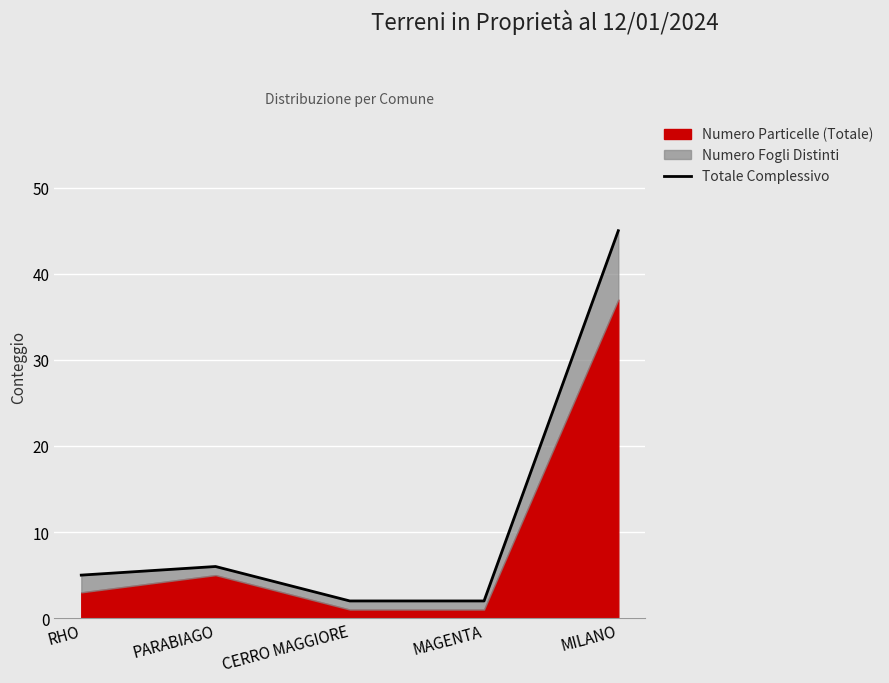

Reading left to right, what are all the values shown in this chart?

5	6	2	2	45